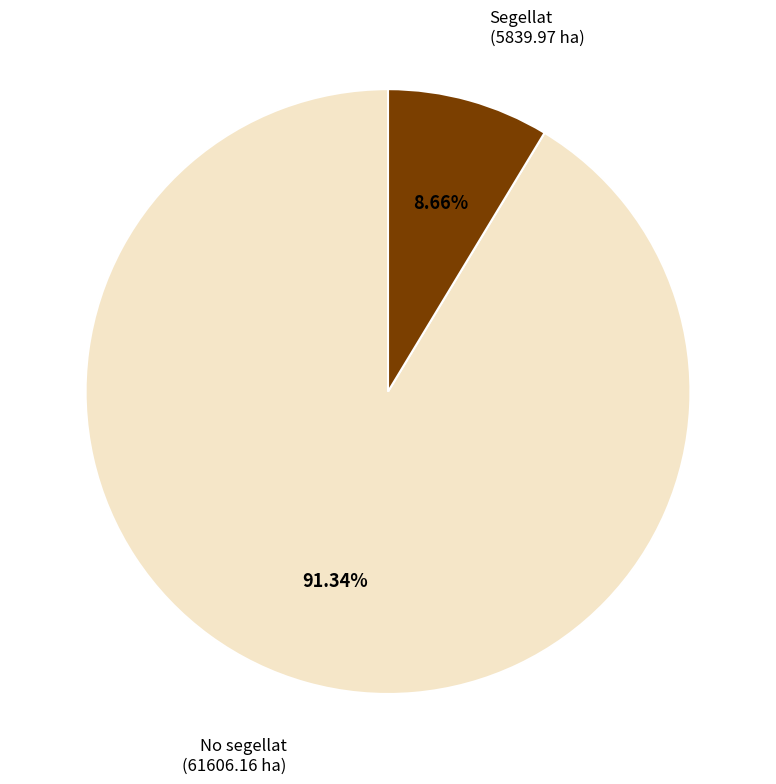

Is there a majority slice in this chart?

Yes